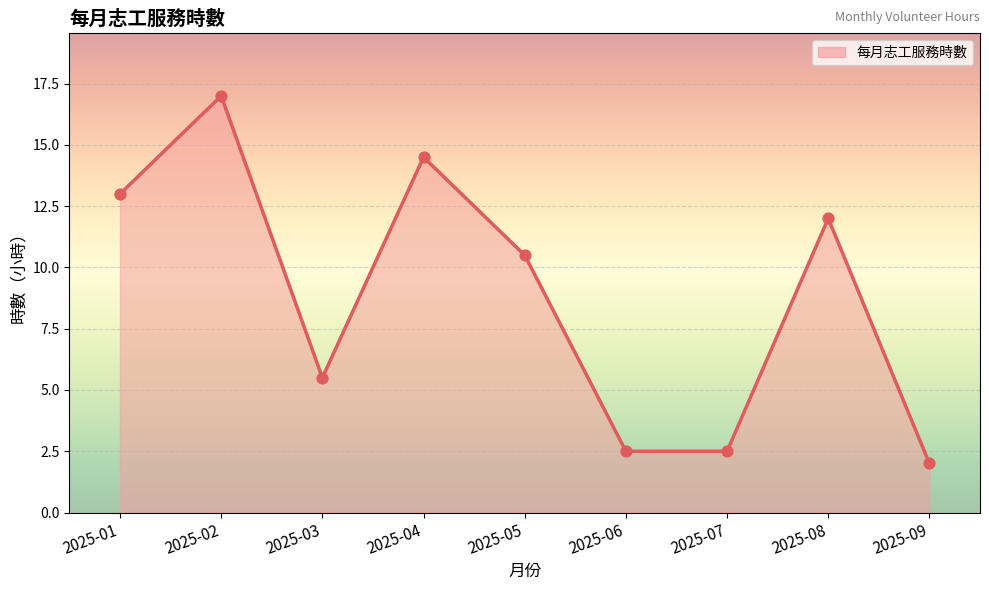

Approximately how many times larger is the value at 2025-03 compared to 2025-01?

0.4